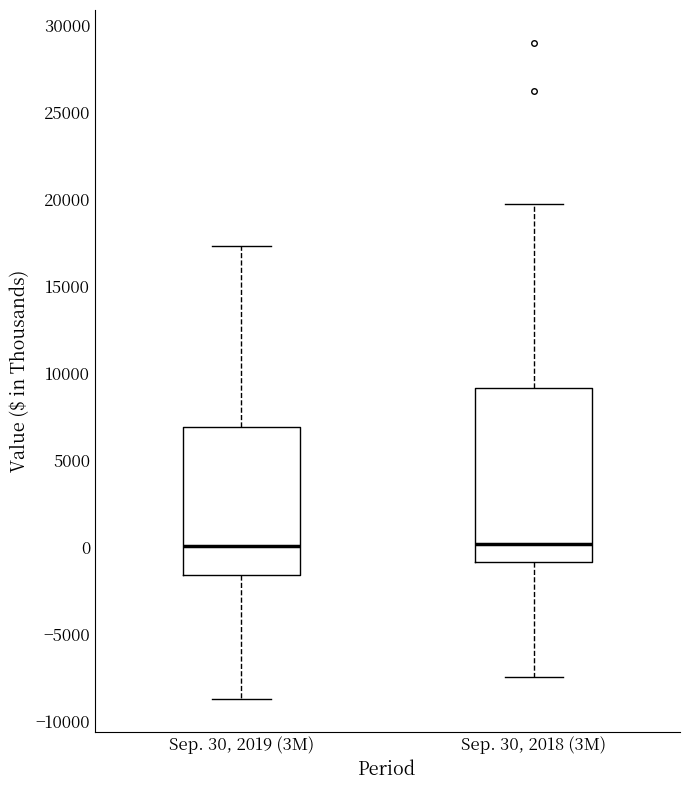

Where does the lower whisker of the box for Sep. 30, 2018 (3M) end on the y-axis? The values are not printed on the chart, so give them approximately, as read against the axis.

-7500